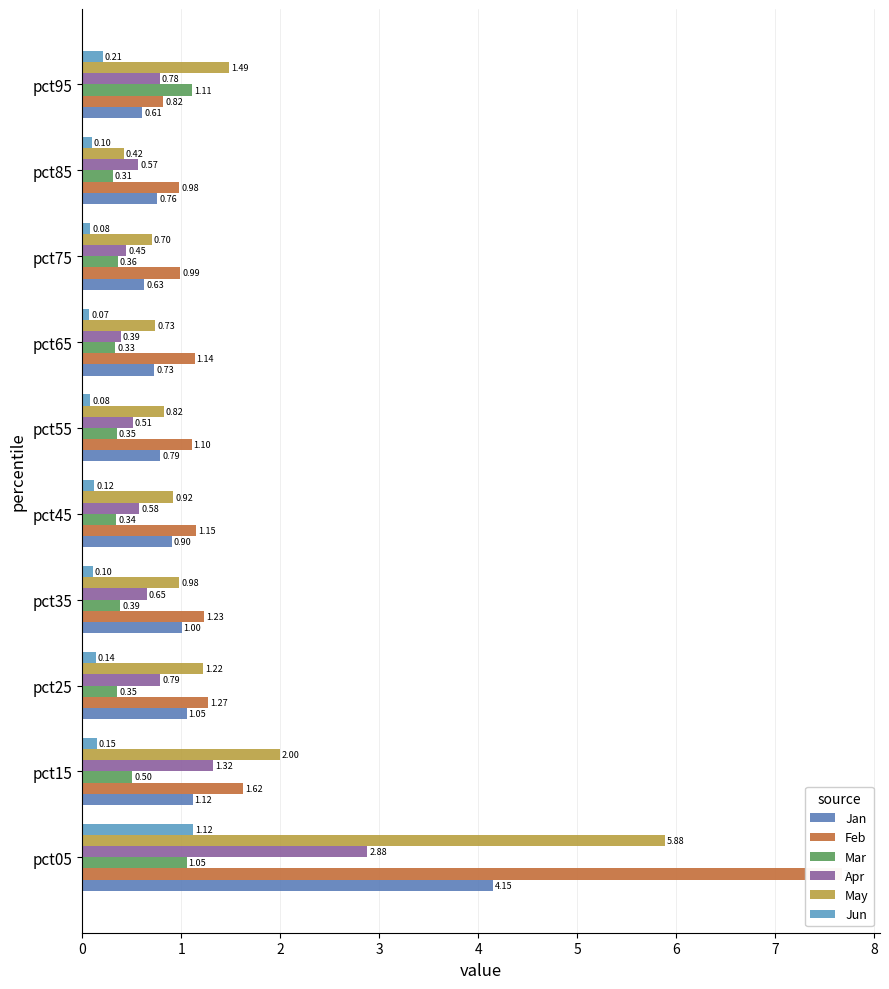

Rank the series by their average value, from lowest to highest.

Jun, Mar, Apr, Jan, May, Feb